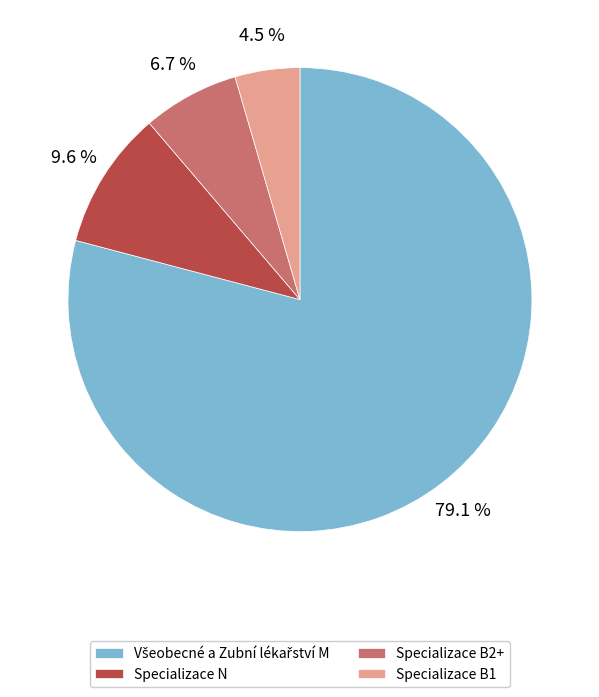

Which category has the smallest portion of the pie?

Specializace B1